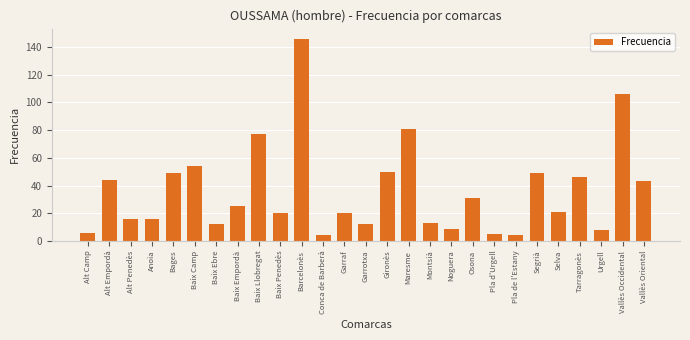

What is the smallest value displayed?

4